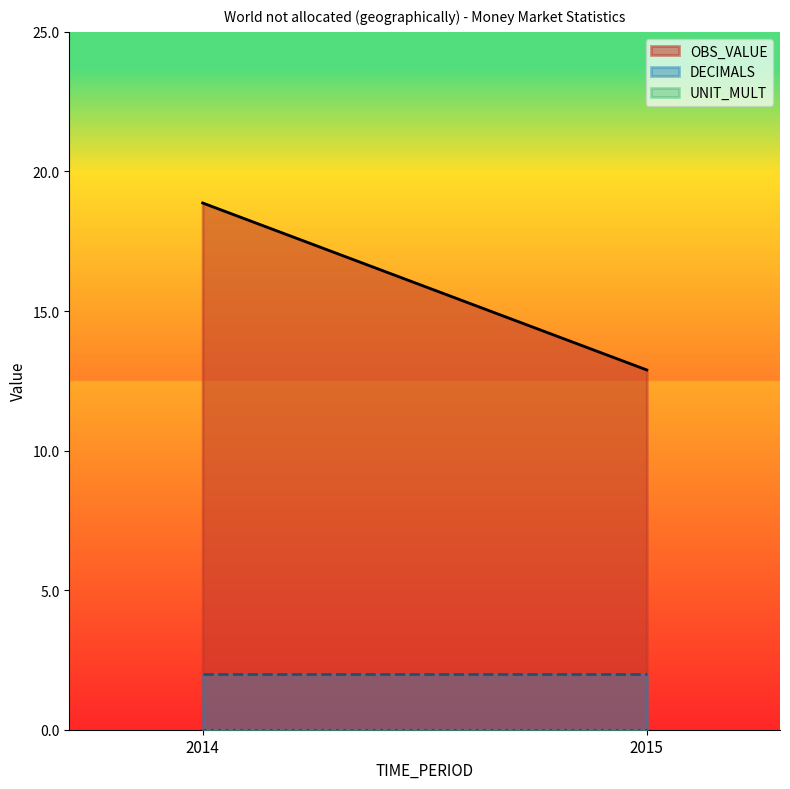

What are all the series names shown in the legend?

OBS_VALUE, DECIMALS, UNIT_MULT